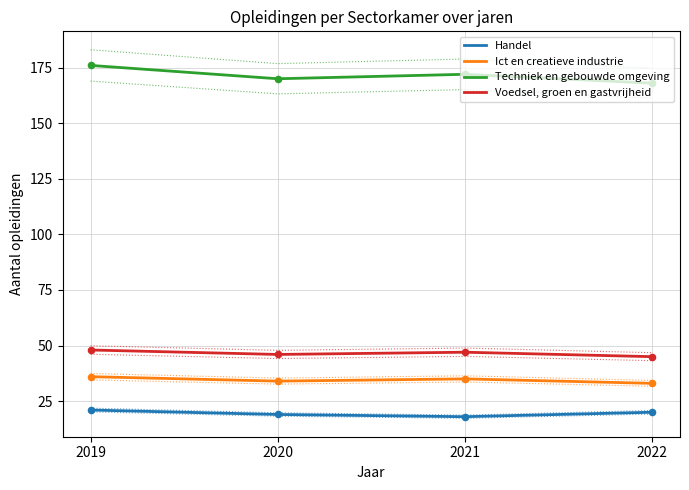

Which series contains the highest Y value?

Techniek en gebouwde omgeving